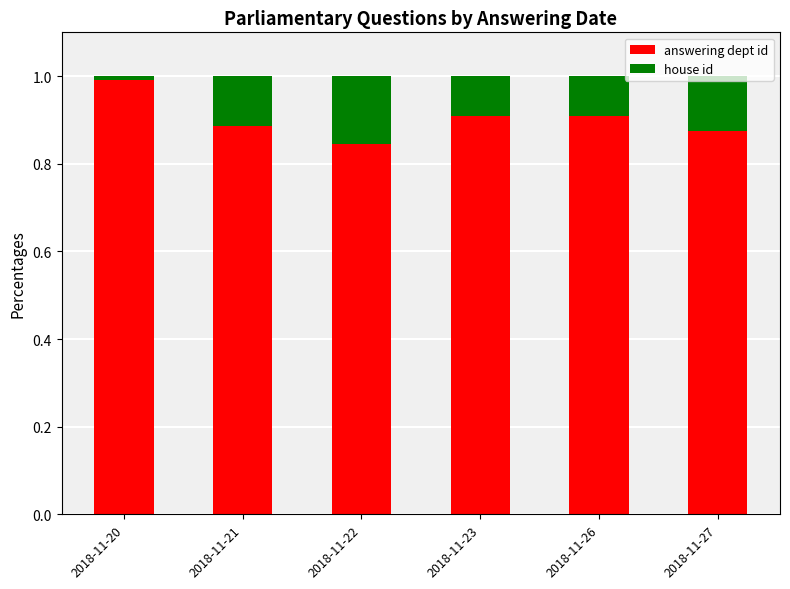

What is the total value across all series at 2018-11-26?

1.0